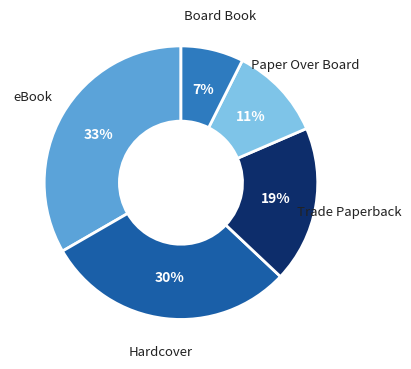

Rank the categories by value from lowest to highest.

Board Book, Paper Over Board, Trade Paperback, Hardcover, eBook